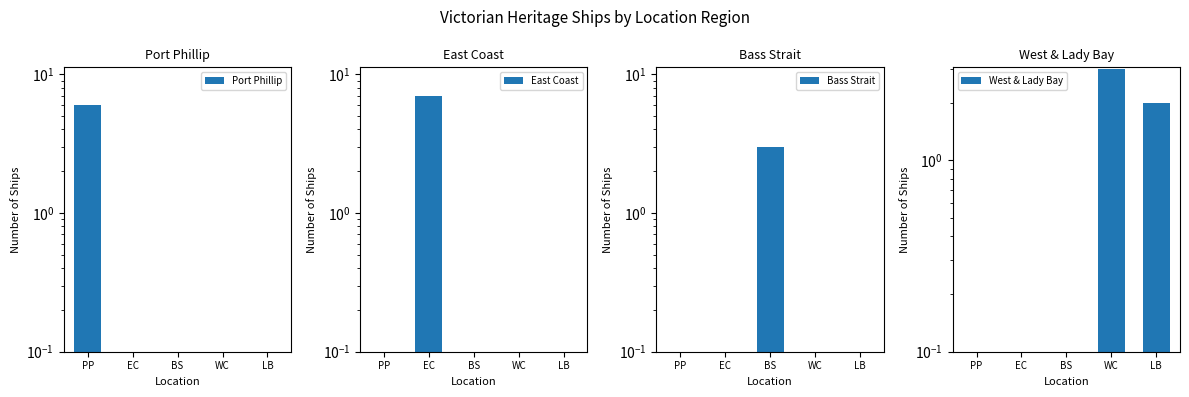

Is it true that West & Lady Bay equals 1 at LB?

False